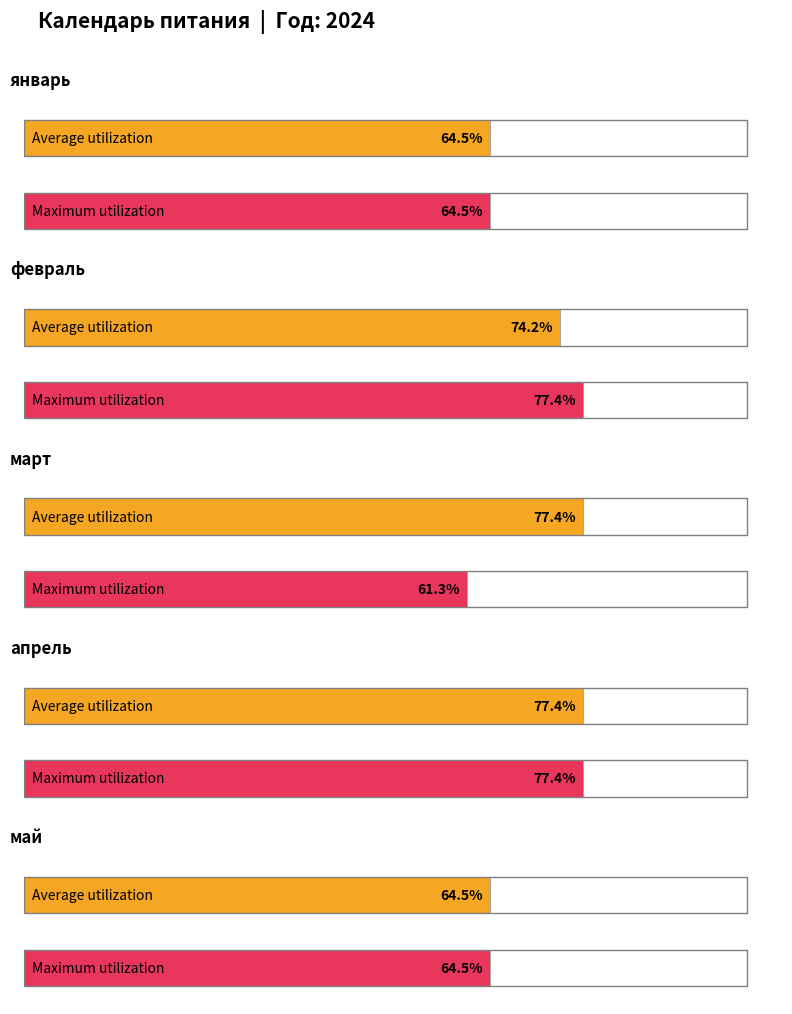

What position from the right is март?

3